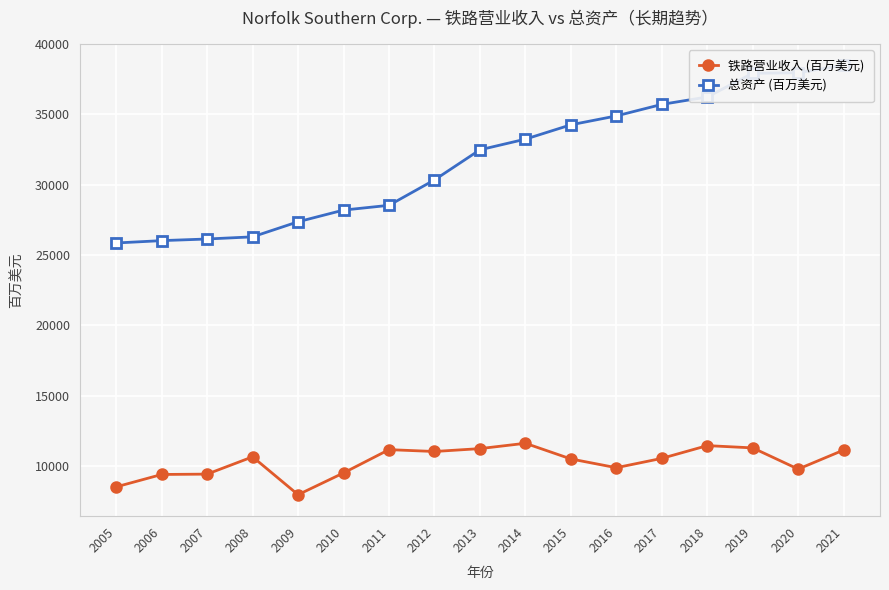

Count the number of categories in the chart.

17